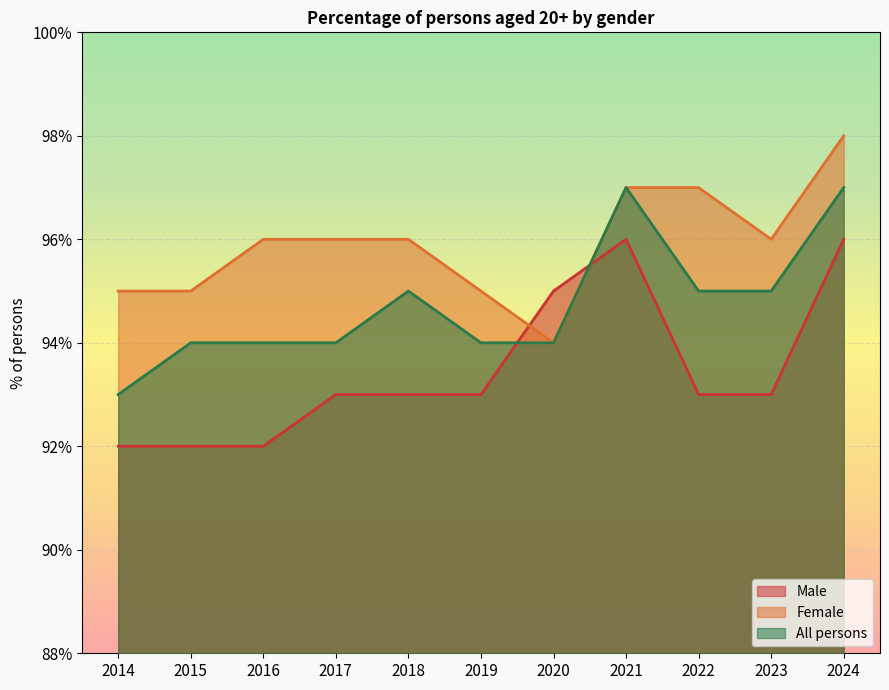

Reading left to right, list all the values displayed in this chart.

Male: 2014=92	2015=92	2016=92	2017=93	2018=93	2019=93	2020=95	2021=96	2022=93	2023=93	2024=96
Female: 2014=95	2015=95	2016=96	2017=96	2018=96	2019=95	2020=94	2021=97	2022=97	2023=96	2024=98
All persons: 2014=93	2015=94	2016=94	2017=94	2018=95	2019=94	2020=94	2021=97	2022=95	2023=95	2024=97